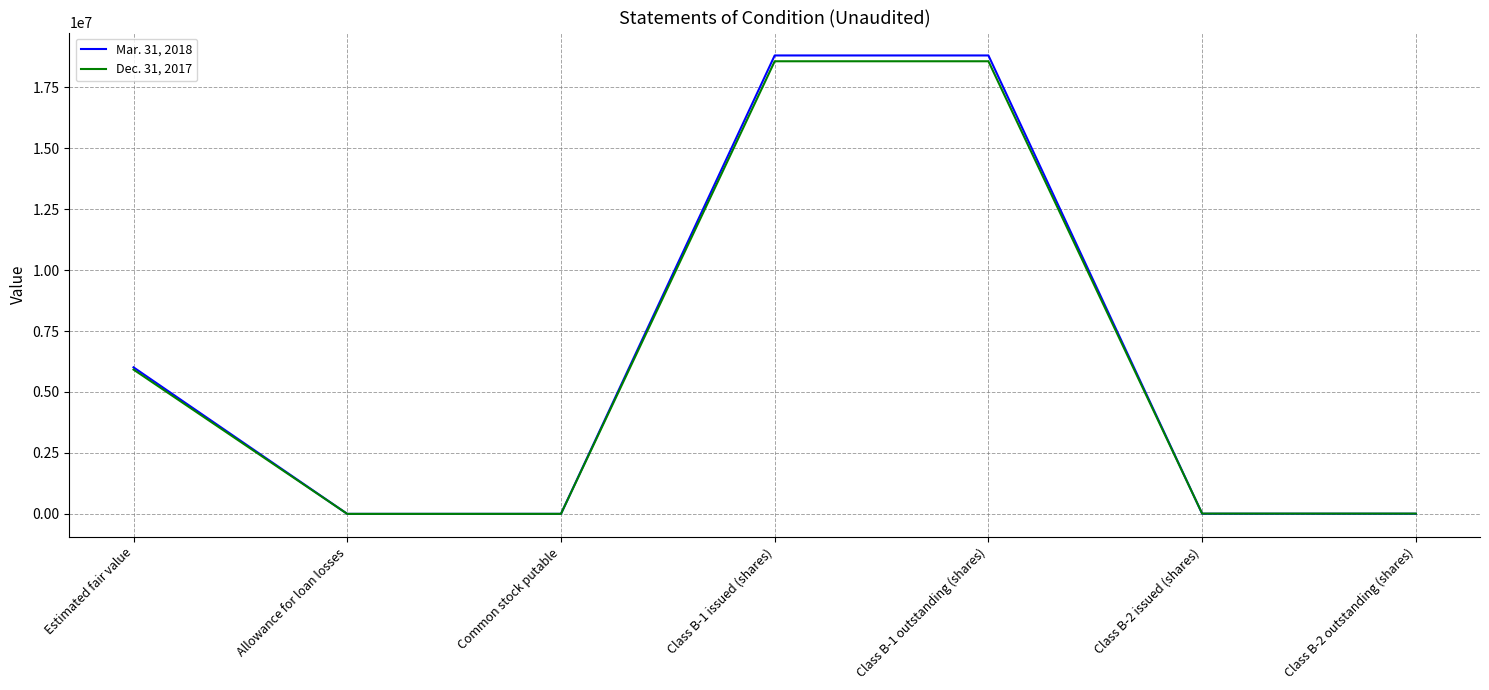

Is the value of Dec. 31, 2017 at Common stock putable greater than the value of Mar. 31, 2018 at Class B-1 issued (shares)?

No